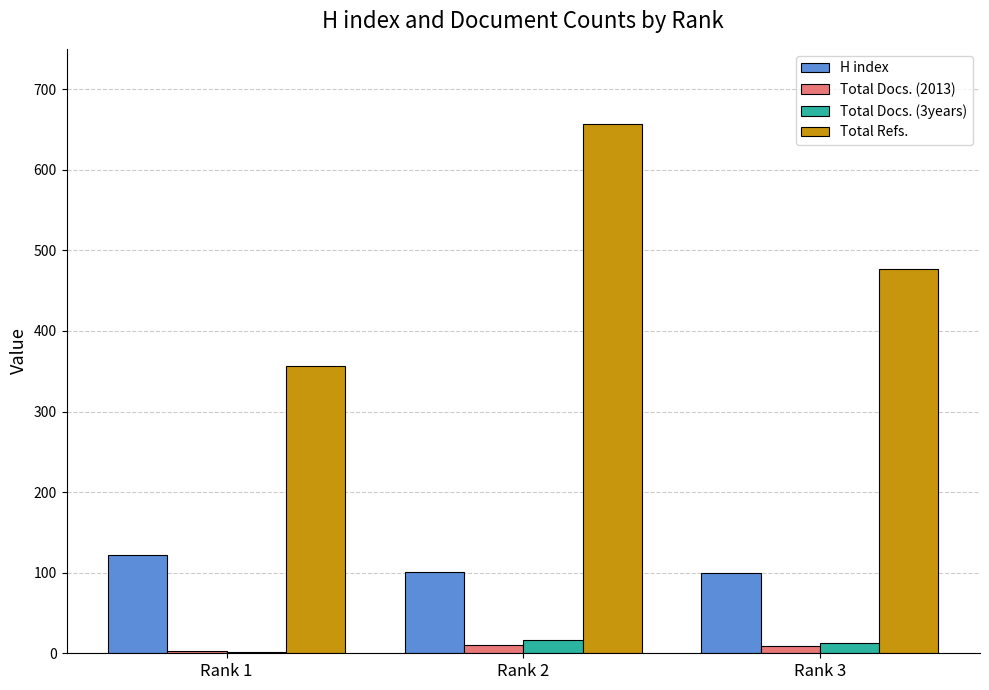

What is the difference between the H index values at Rank 2 and Rank 3?

1